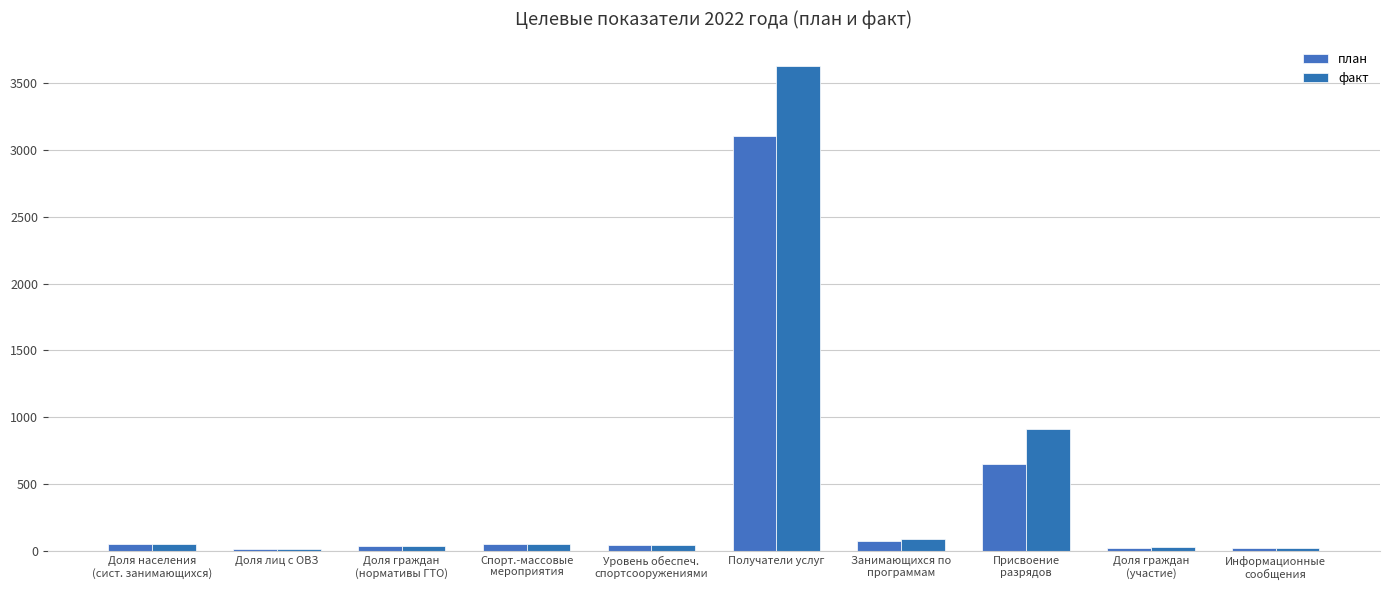

What are all the series names shown in the legend?

план, факт